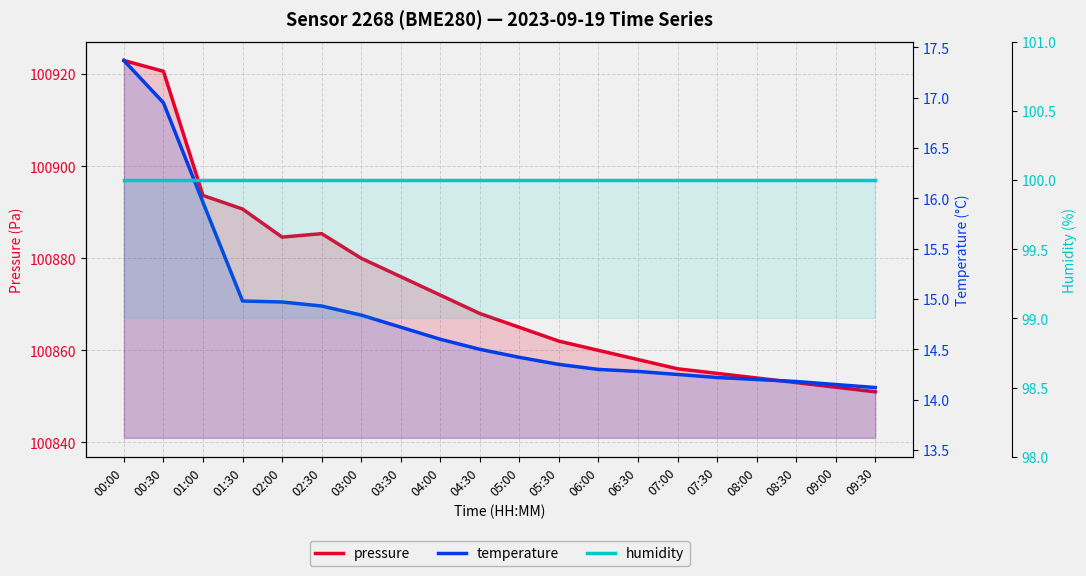

Which series has the largest total across all categories?

pressure